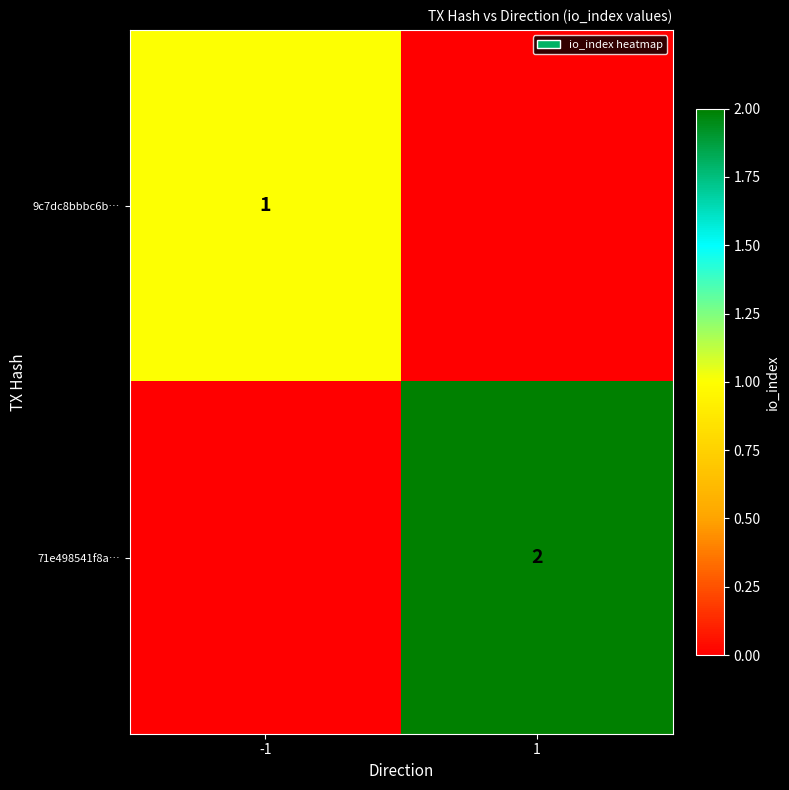

True or false: 71e498541f8a… has a value of 3 at 1.

False